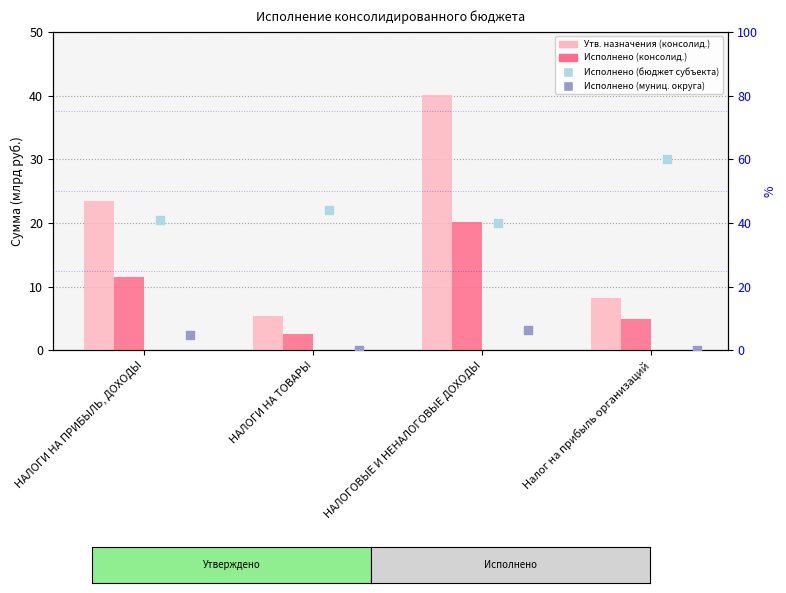

What are all the series names shown in the legend?

Утв. назначения (консолид.), Исполнено (консолид.), Исполнено (бюджет субъекта), Исполнено (муниц. округа)